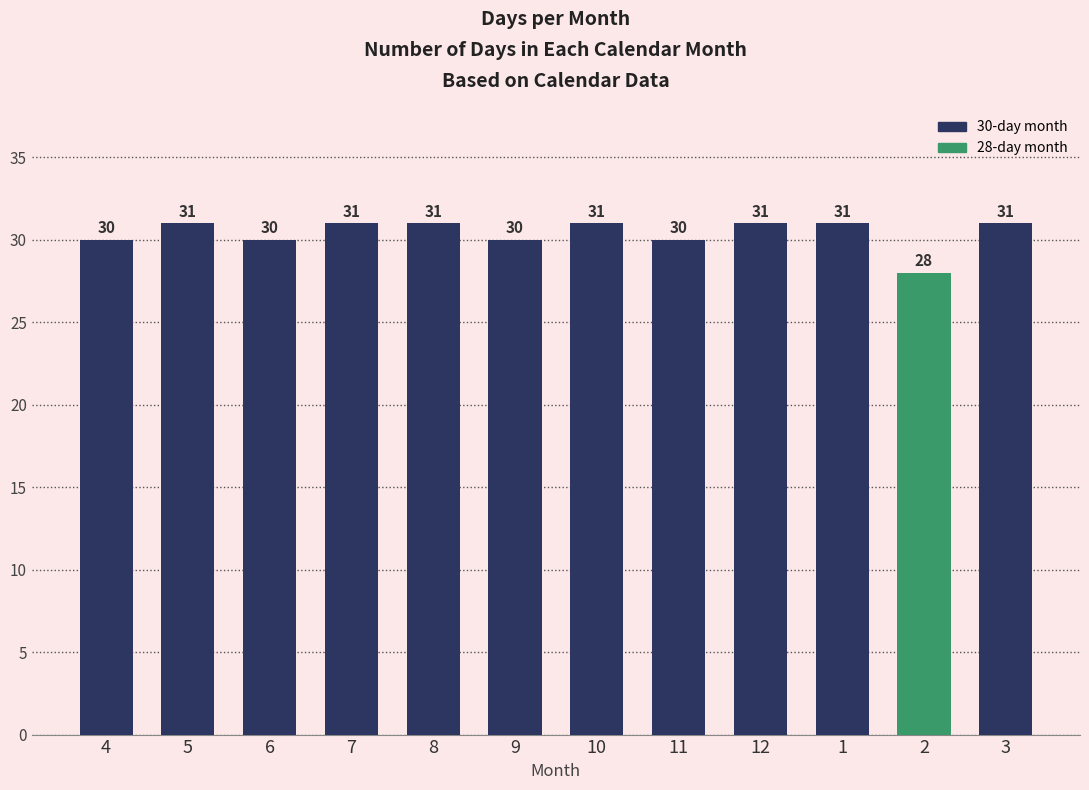

What value does the data have at 12?

31